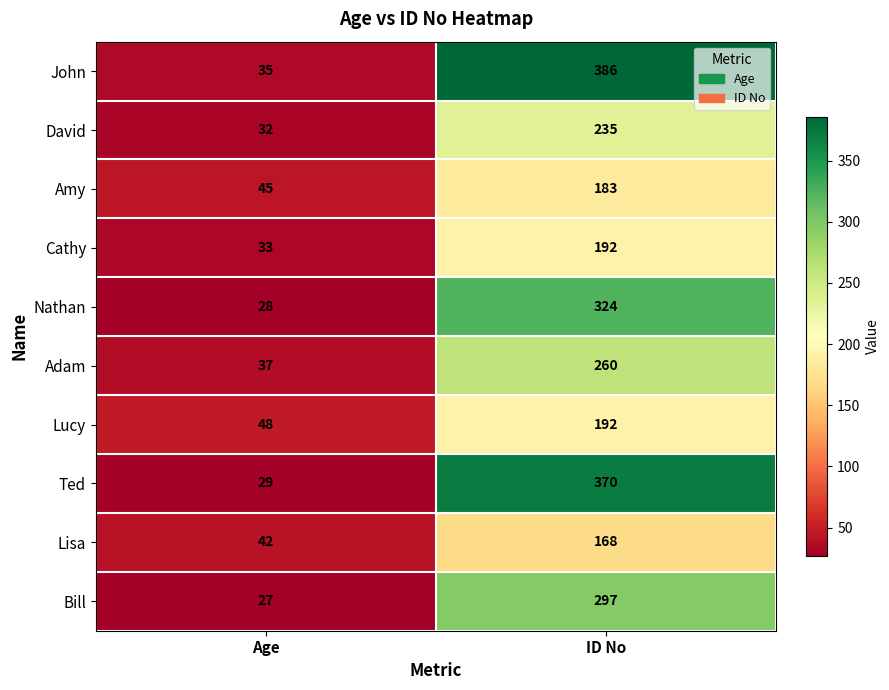

How many distinct data groups are displayed?

10